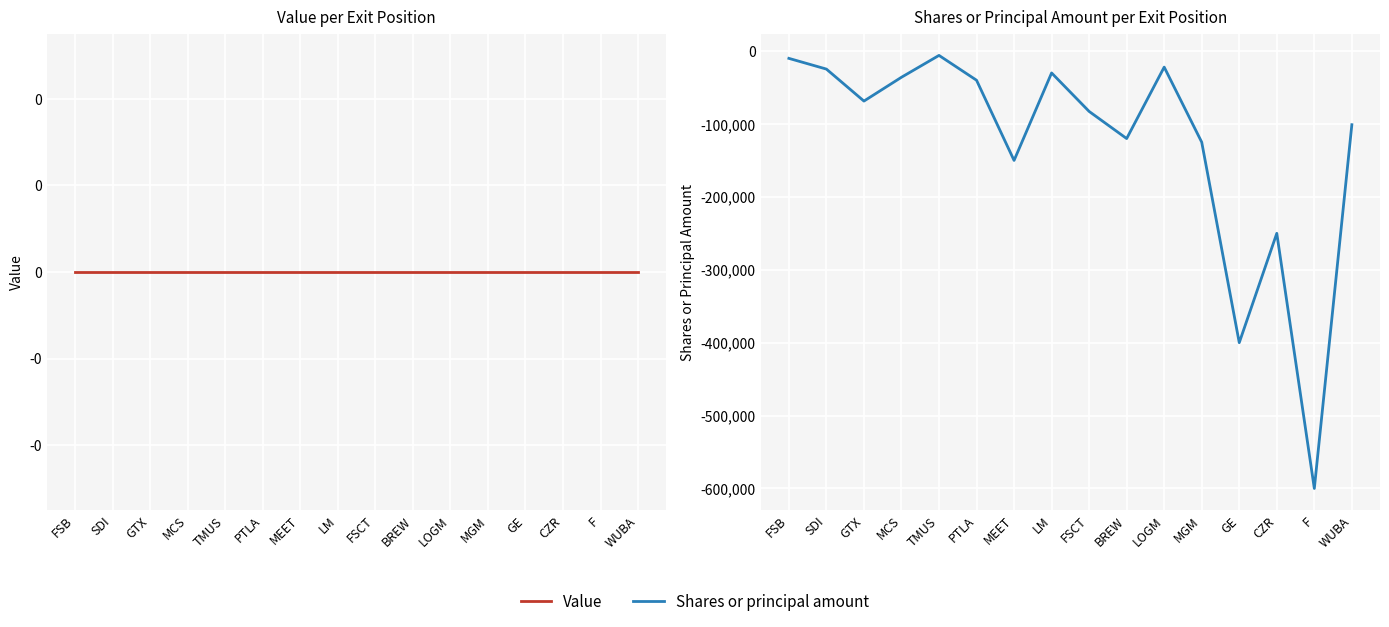

Read the Shares or principal amount value at GE, to the nearest 10.

-400000